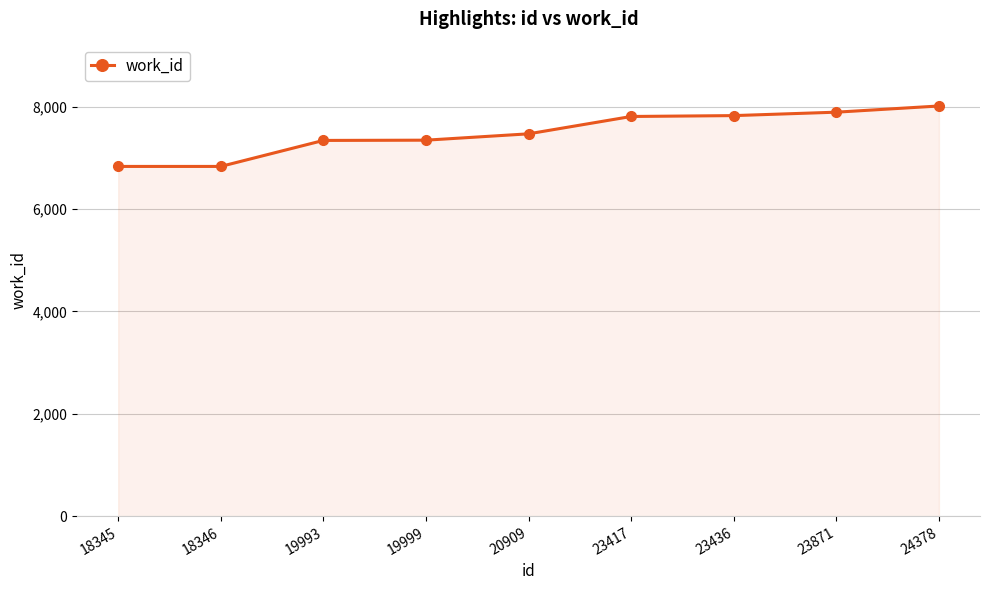

How many lines are shown in the chart?

1